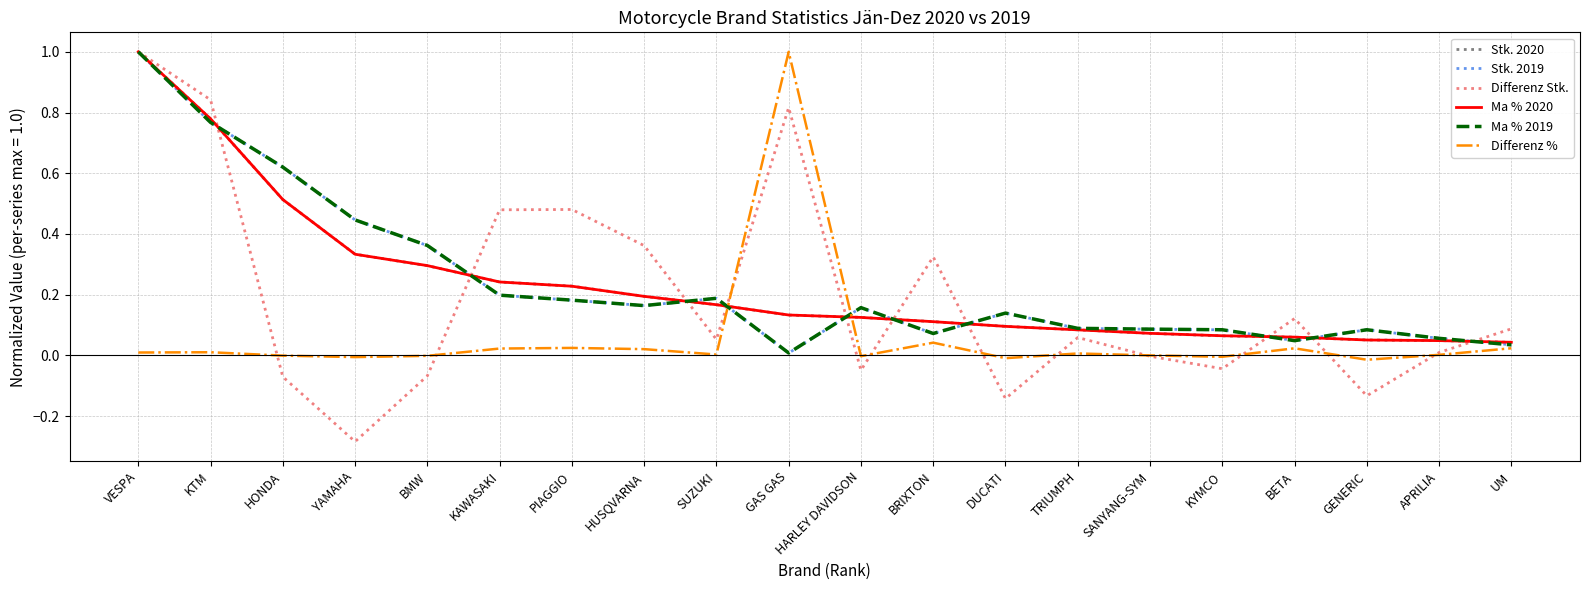

Is the value of Ma % 2020 at BRIXTON greater than the value of Stk. 2020 at HARLEY DAVIDSON?

No